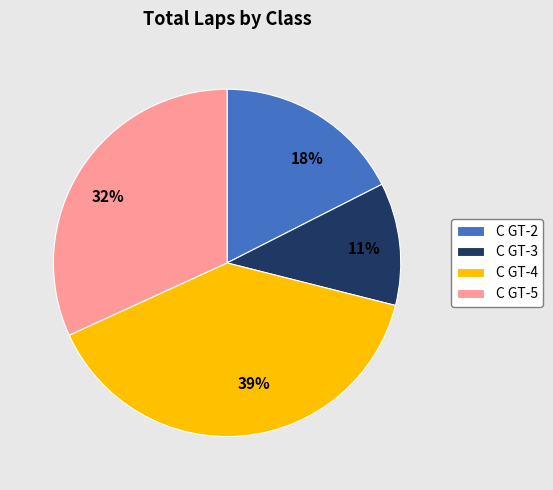

Does C GT-5 account for over 50% of the chart?

No